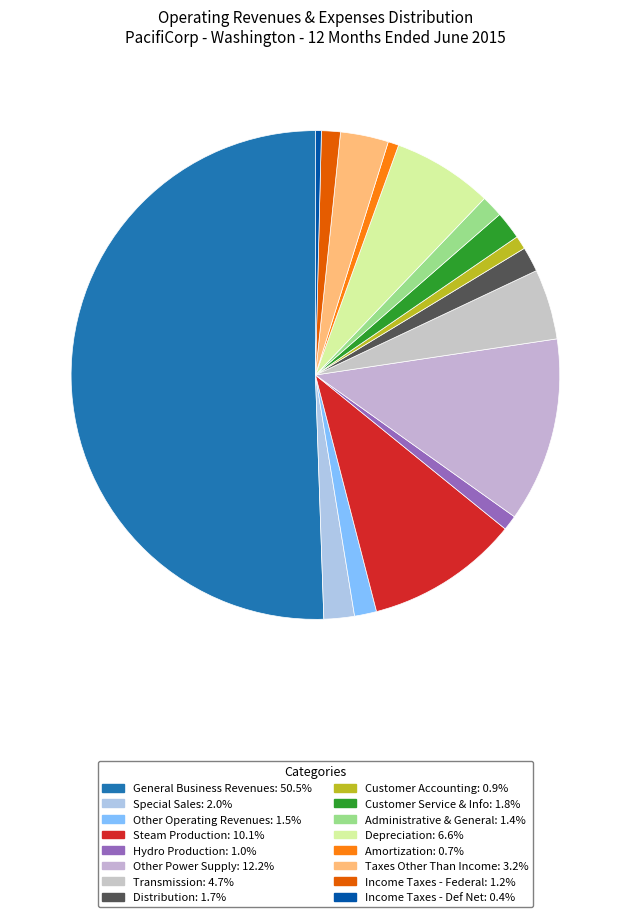

Is the sum of Steam Production and Customer Accounting greater than half?

No